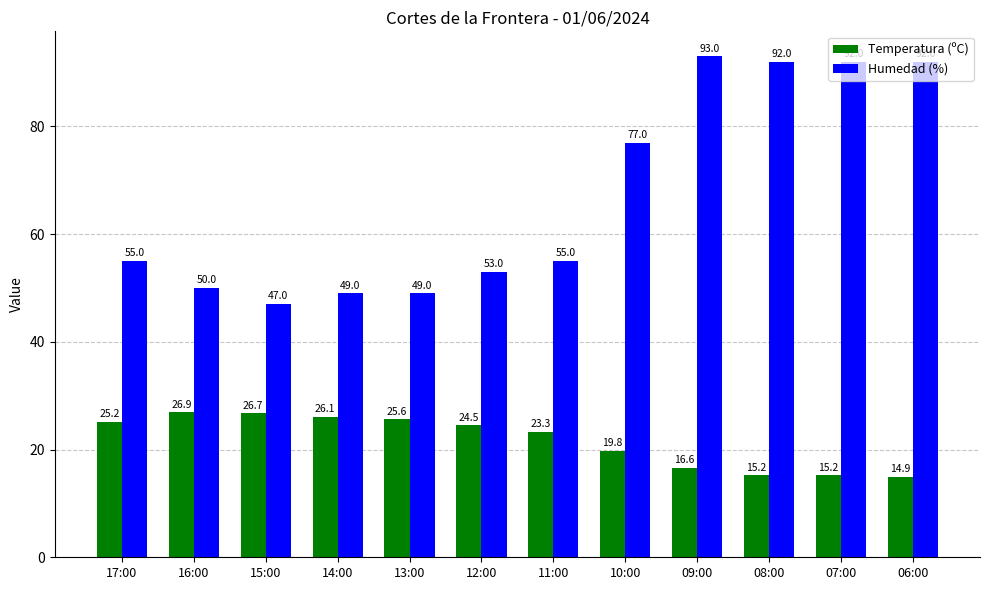

At which category is the sum across all series the highest?

09:00